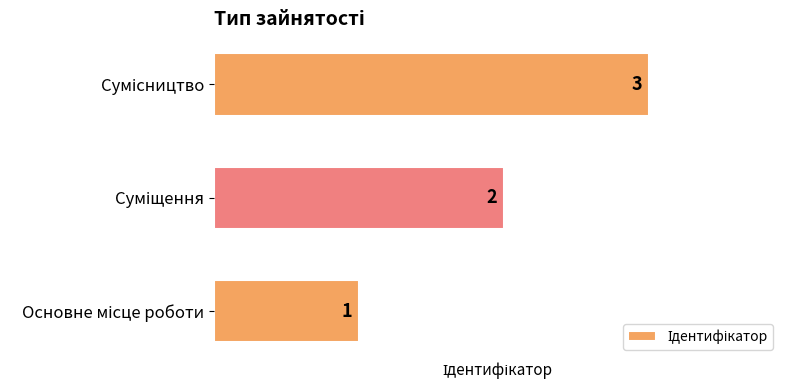

What is the maximum value shown in the chart?

3